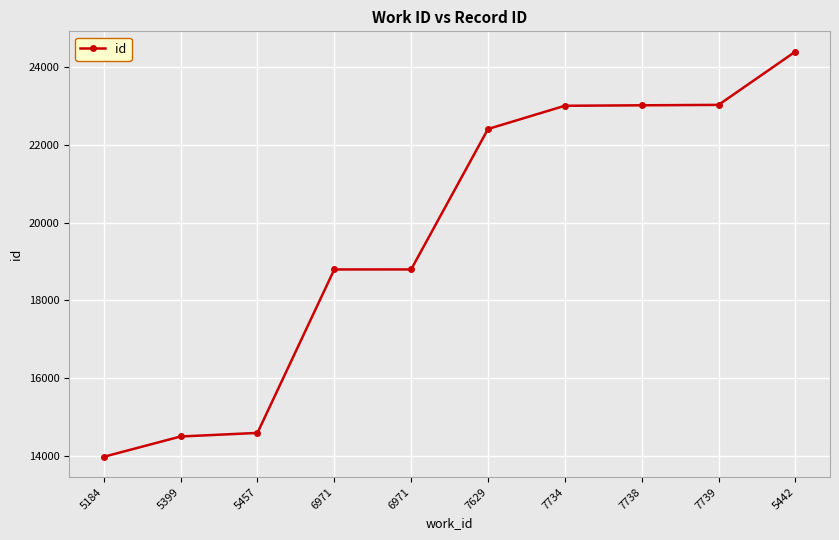

How many lines are shown in the chart?

1